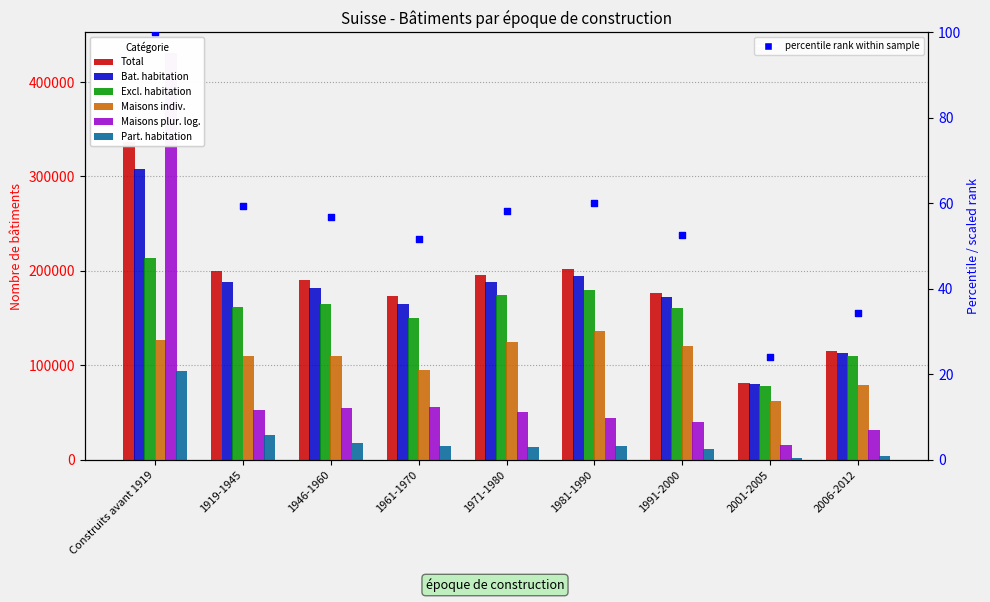

Which series has the largest total across all categories?

Total